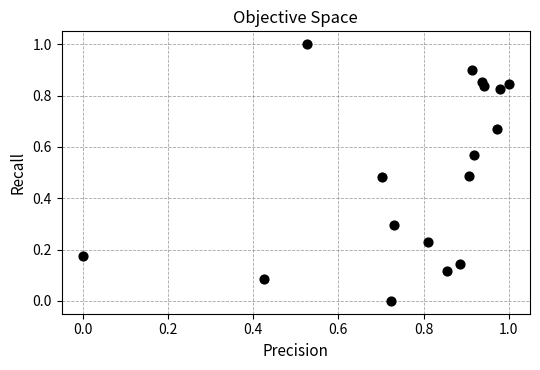

What is the range of X values (max minus min)?

1.0